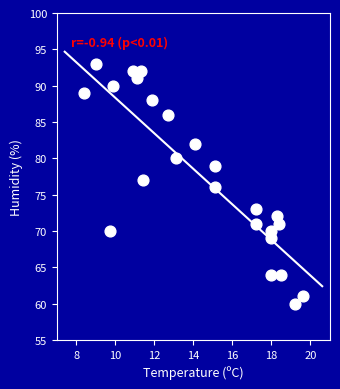

What is the range of Y values (max minus min)?

33